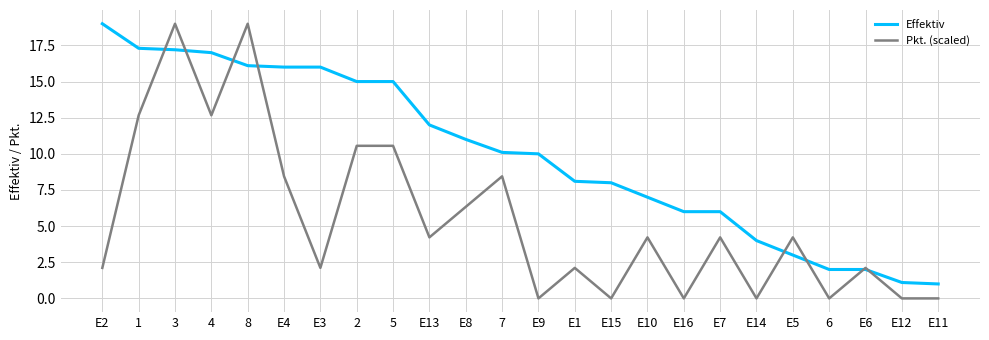

Reading left to right, extract all data points from this chart.

Effektiv: 19.0	17.3	17.2	17.0	16.1	16.0	16.0	15.0	15.0	12.0	11.0	10.1	10.0	8.1	8.0	7.0	6.0	6.0	4.0	3.0	2.0	2.0	1.1	1.0
Pkt. (scaled): 2.1	12.7	19.0	12.7	19.0	8.4	2.1	10.6	10.6	4.2	6.3	8.4	0.0	2.1	0.0	4.2	0.0	4.2	0.0	4.2	0.0	2.1	0.0	0.0